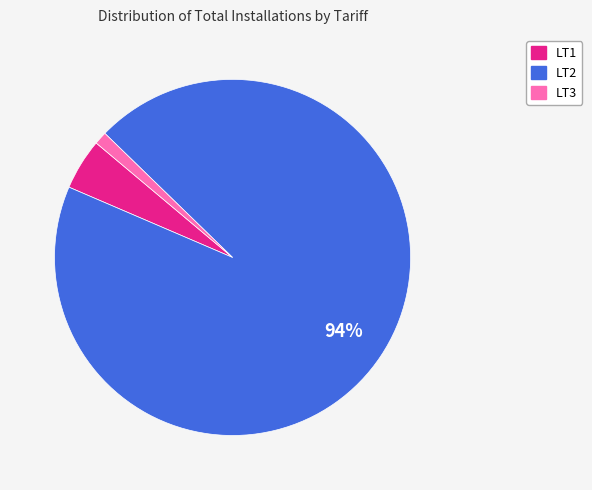

Is there any slice that represents more than half of the pie?

Yes